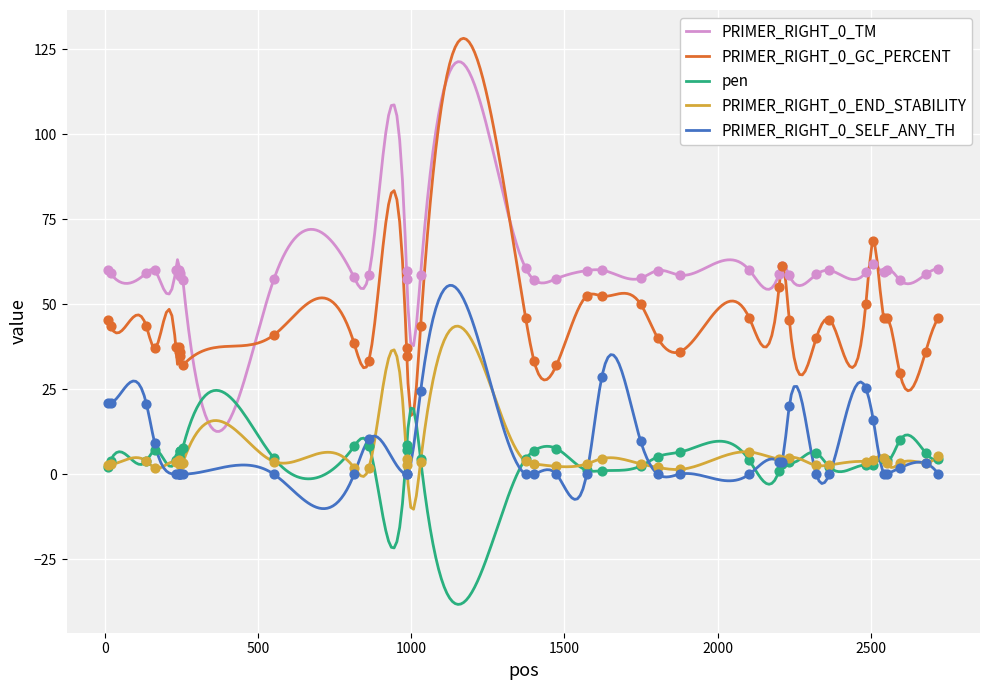

At how many categories does at least one series exceed 5?

37